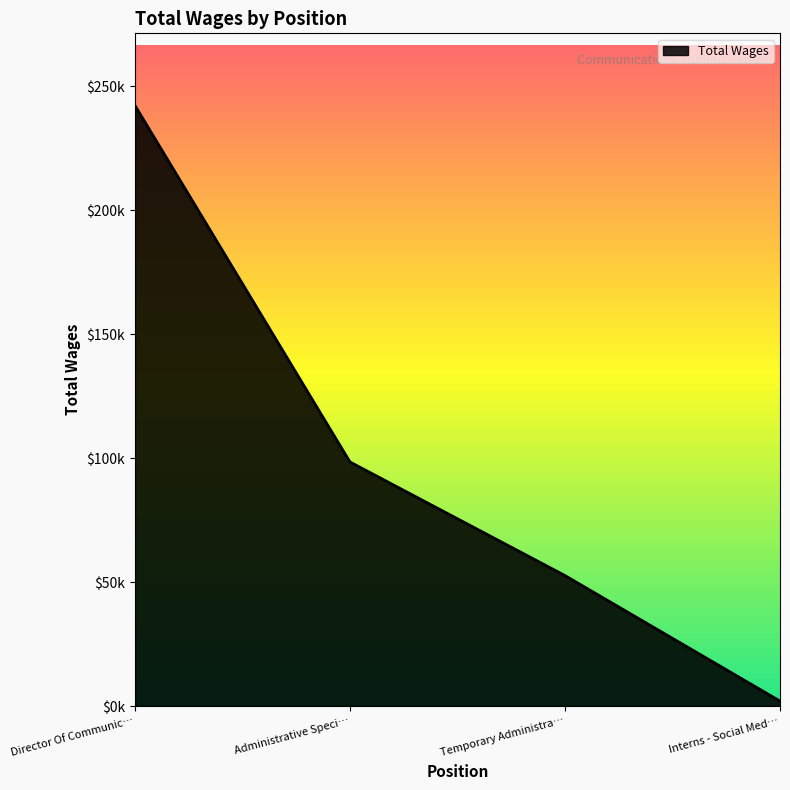

What is the value of the 3rd point from the left?

52643